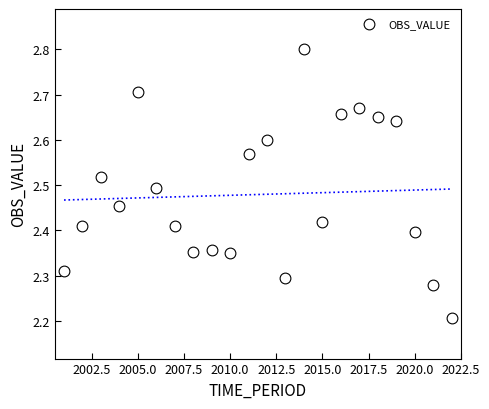

What is the range of Y values (max minus min)?

0.6